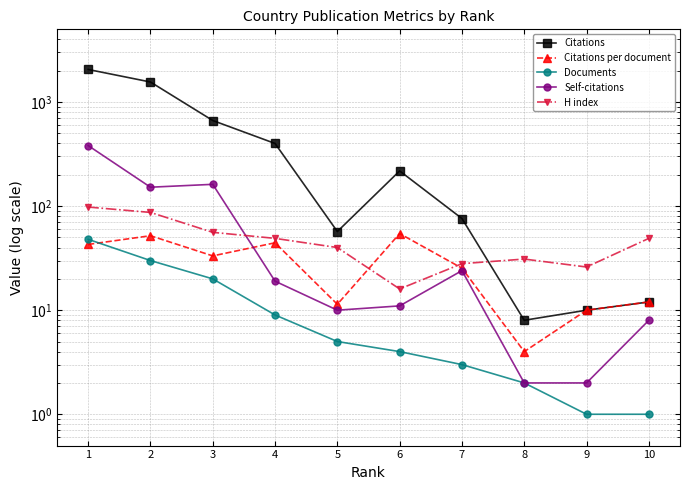

What is the difference between the maximum and minimum values in the H index series?

82.0